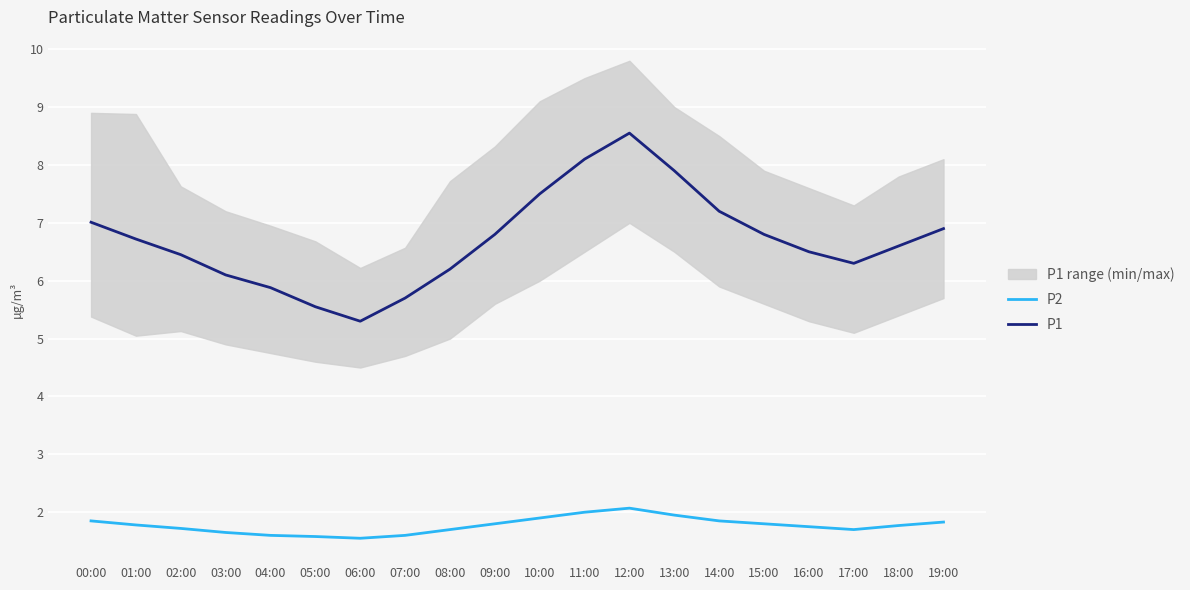

Which series changed the most between 03:00 and 08:00?

P1